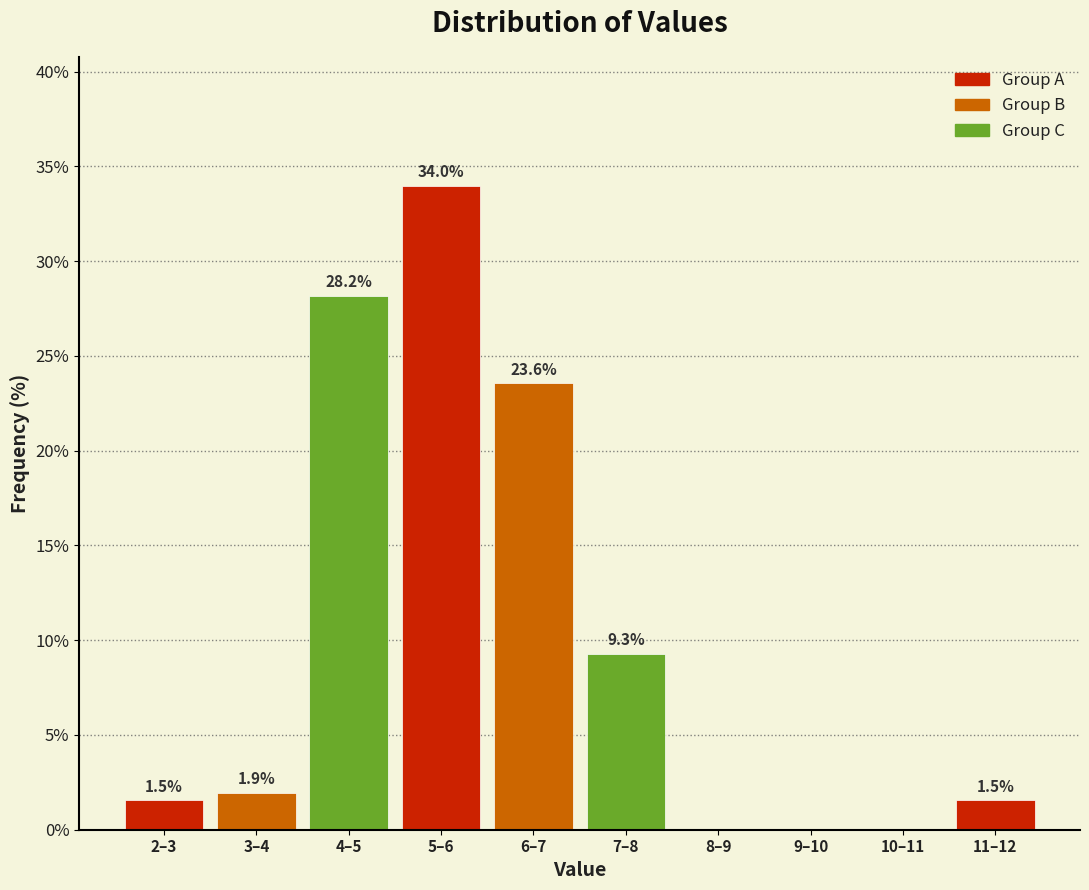

Reading left to right, list all the values displayed in this chart.

2–3=1.5	3–4=1.9	4–5=28.2	5–6=34.0	6–7=23.6	7–8=9.3	8–9=0.0	9–10=0.0	10–11=0.0	11–12=1.5